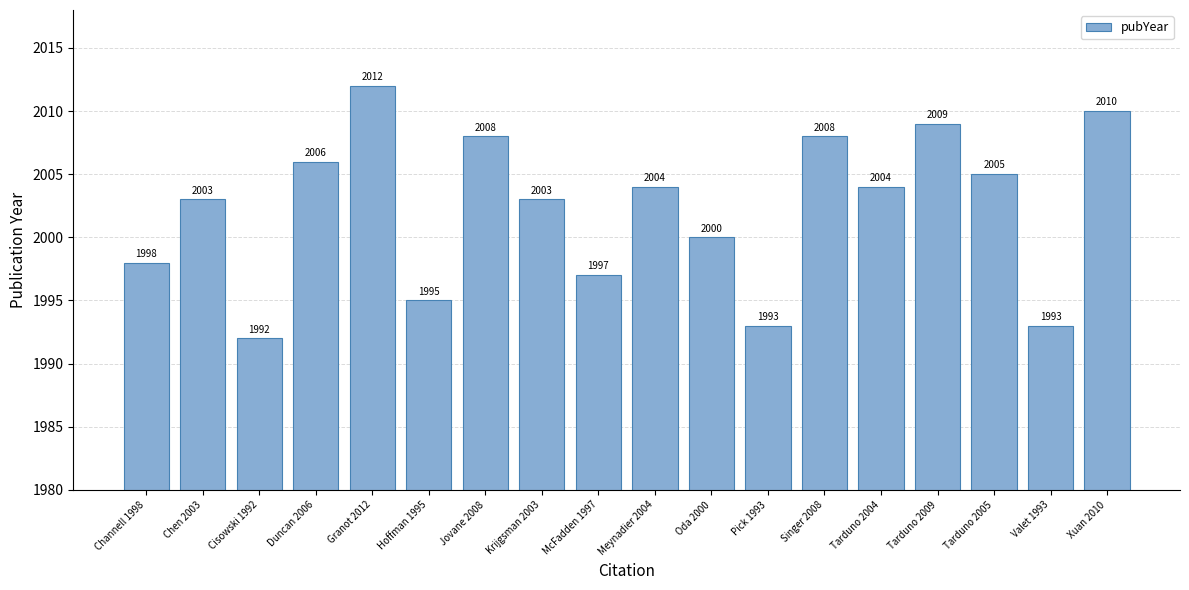

What is the maximum value shown in the chart?

2012